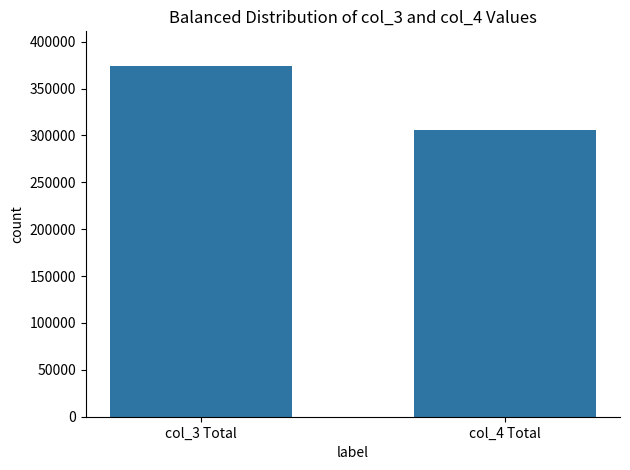

List the labels in order of value, smallest first.

col_4 Total, col_3 Total